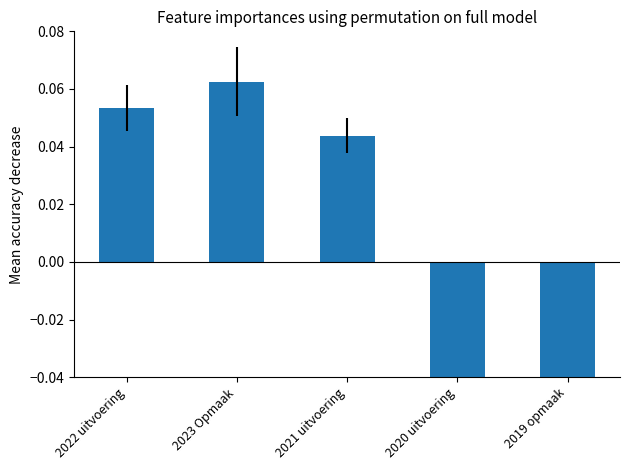

Is it true that the value at 2022 uitvoering is 0.1?

True